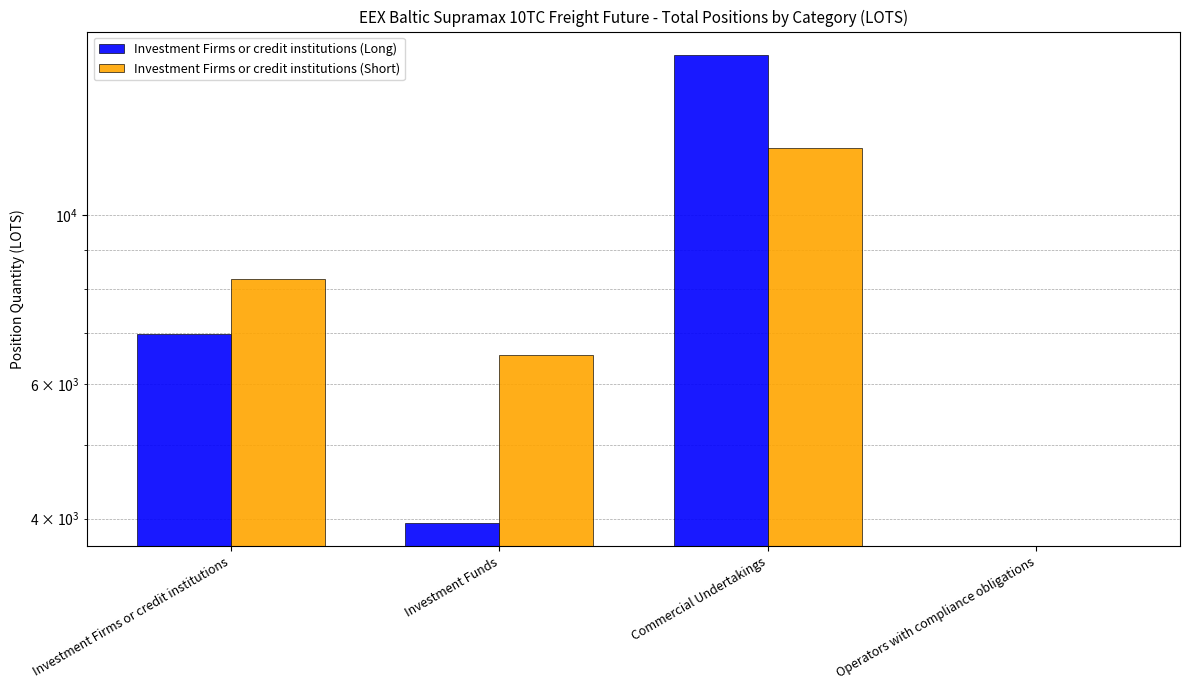

Reading right to left, list all the values displayed in this chart.

Investment Firms or credit institutions (Long): 0.0	16194.9	3954.0	6986.6
Investment Firms or credit institutions (Short): 0.0	12246.7	6553.0	8234.6